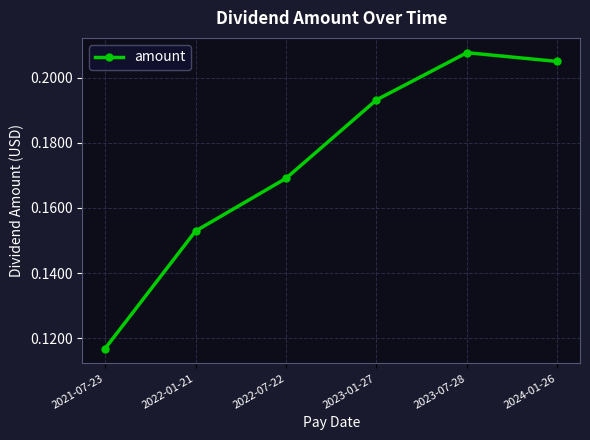

The value at 2023-07-28 is 0.1. True or false?

False